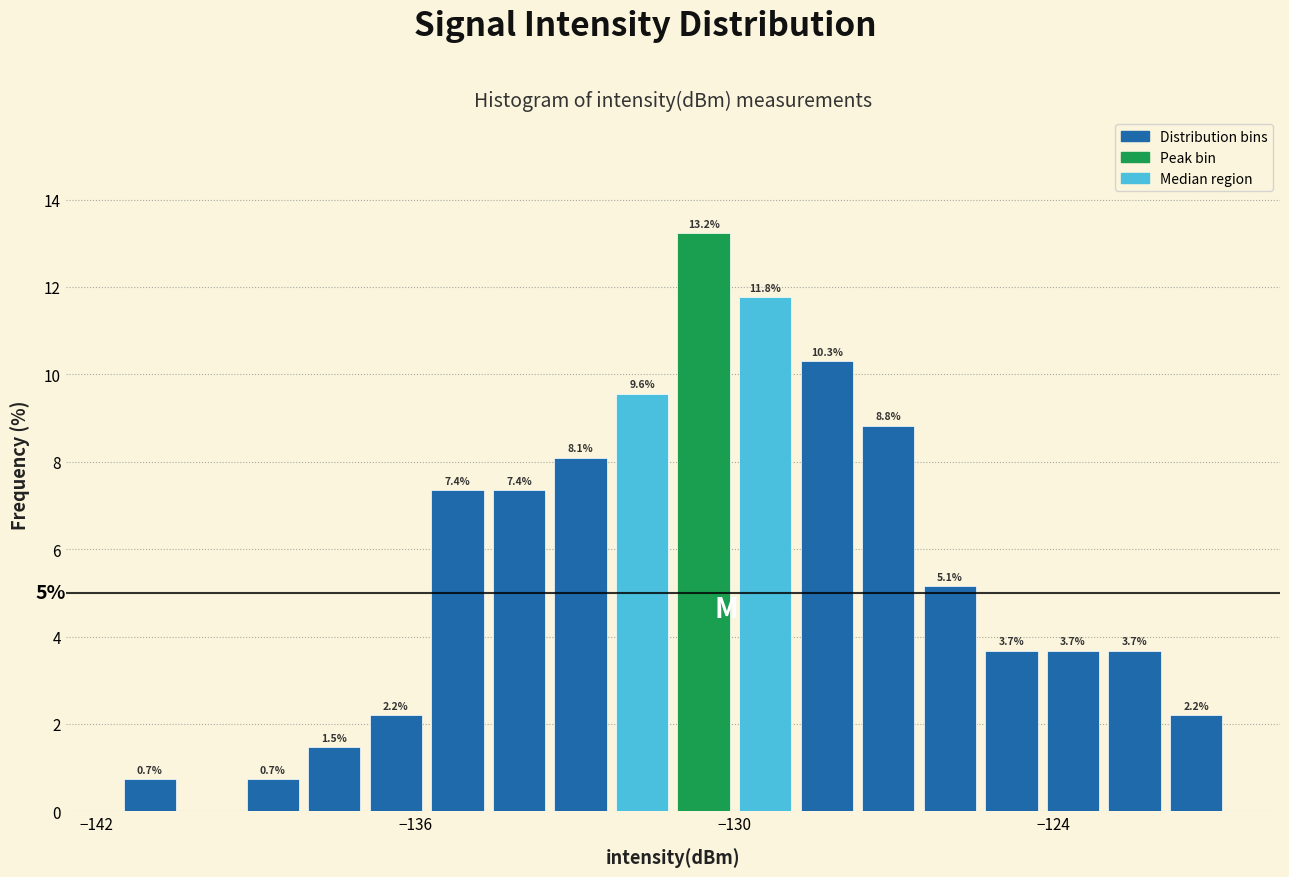

Read against the x-axis, roughly where is the centre of the tallest bar?

-131